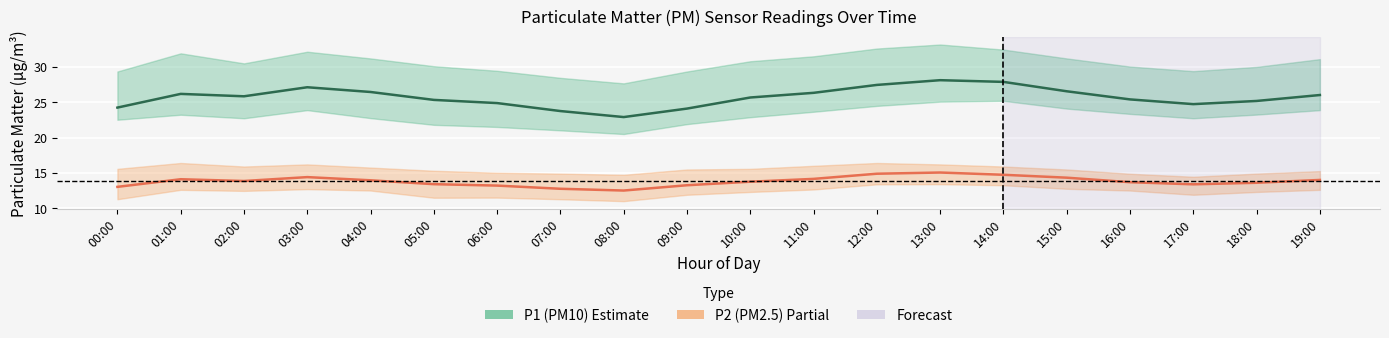

List the series in order of their peak value, lowest first.

P2 (PM2.5), P1 (PM10)